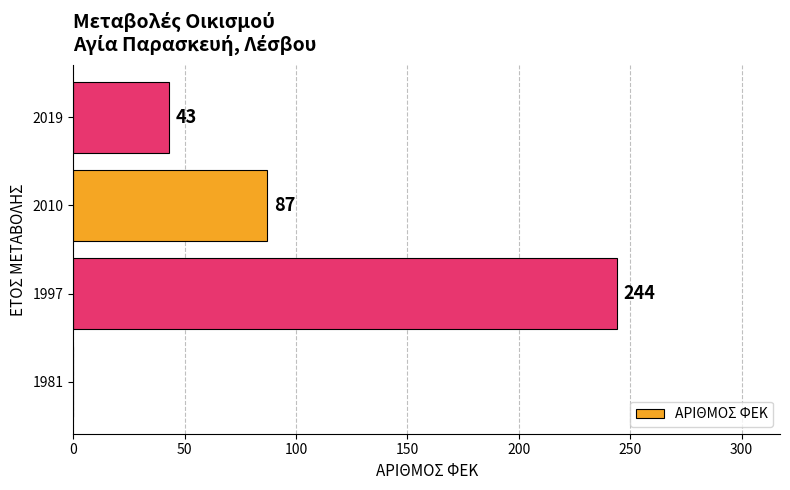

What is the sum of all values?

374